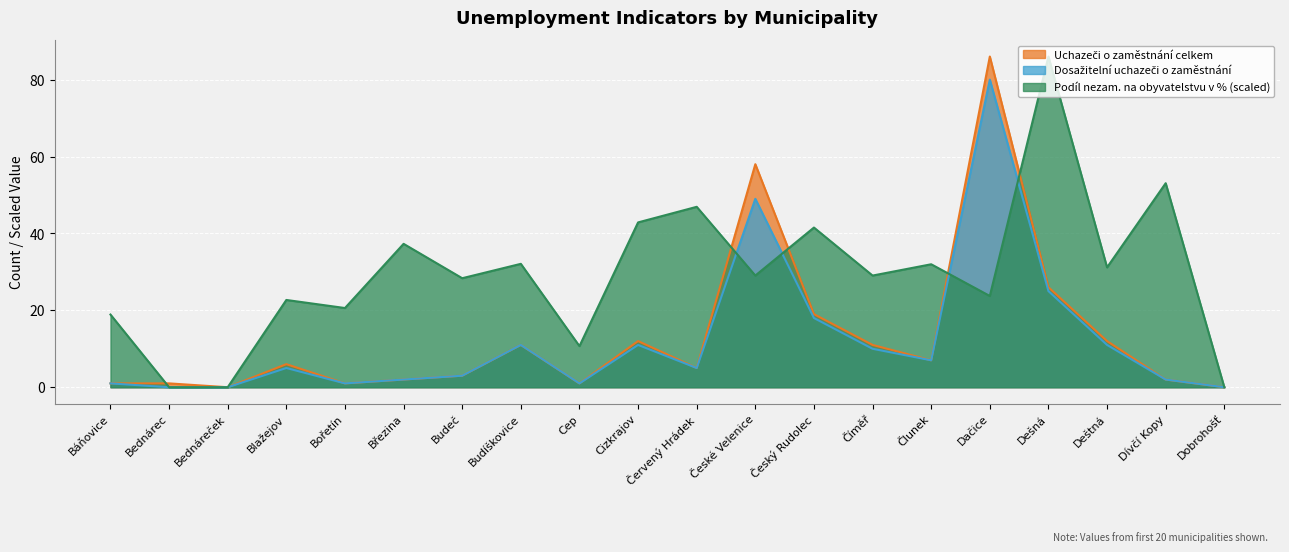

Which label corresponds to the smallest value in the chart?

Bednárec